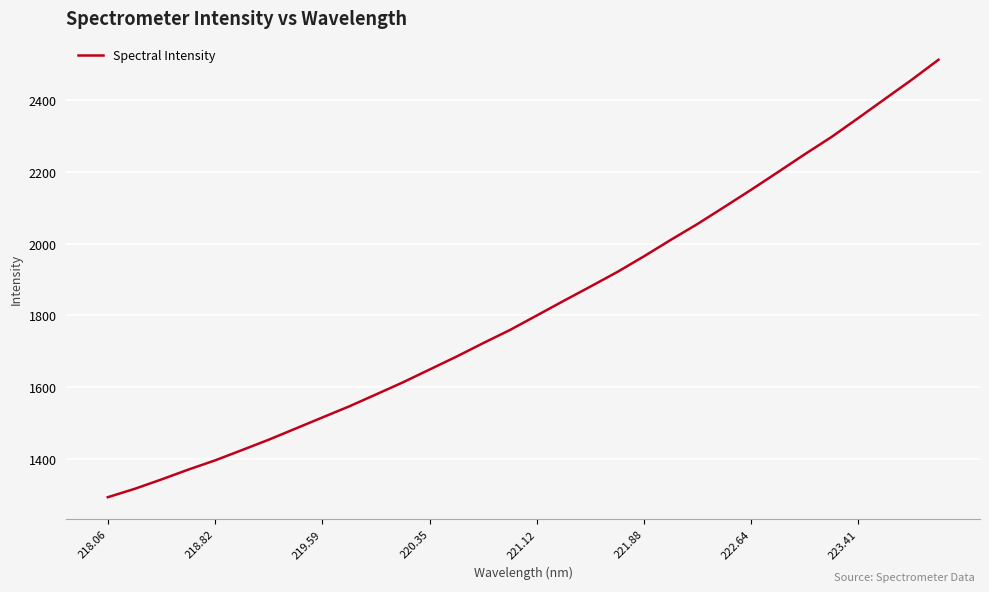

What is the greatest value displayed?

2513.5